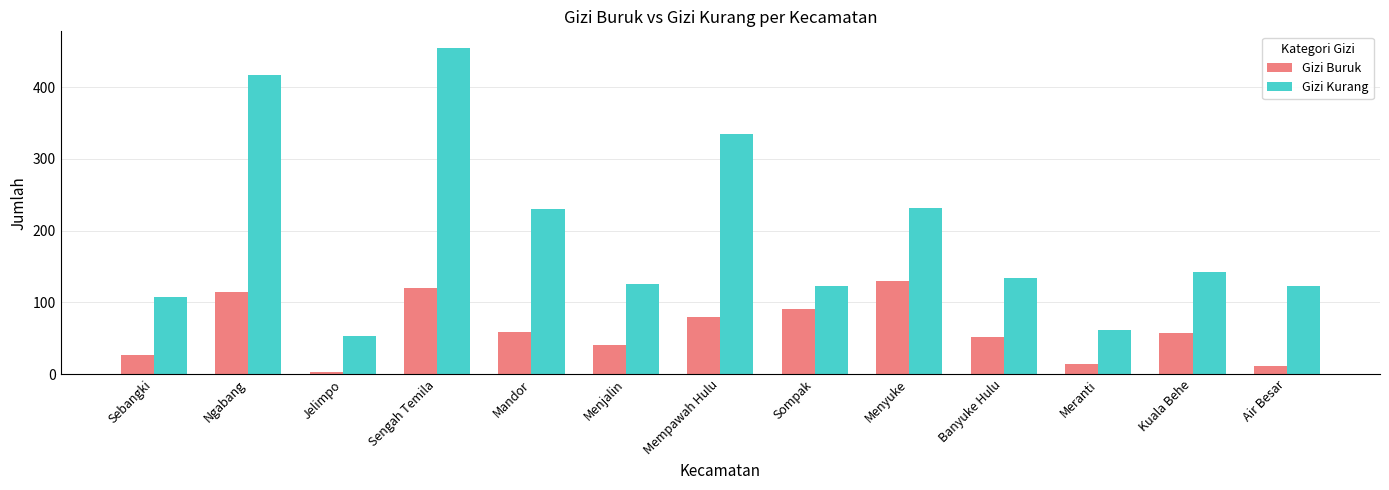

At Kuala Behe, list the series in order from largest to smallest.

Gizi Kurang, Gizi Buruk